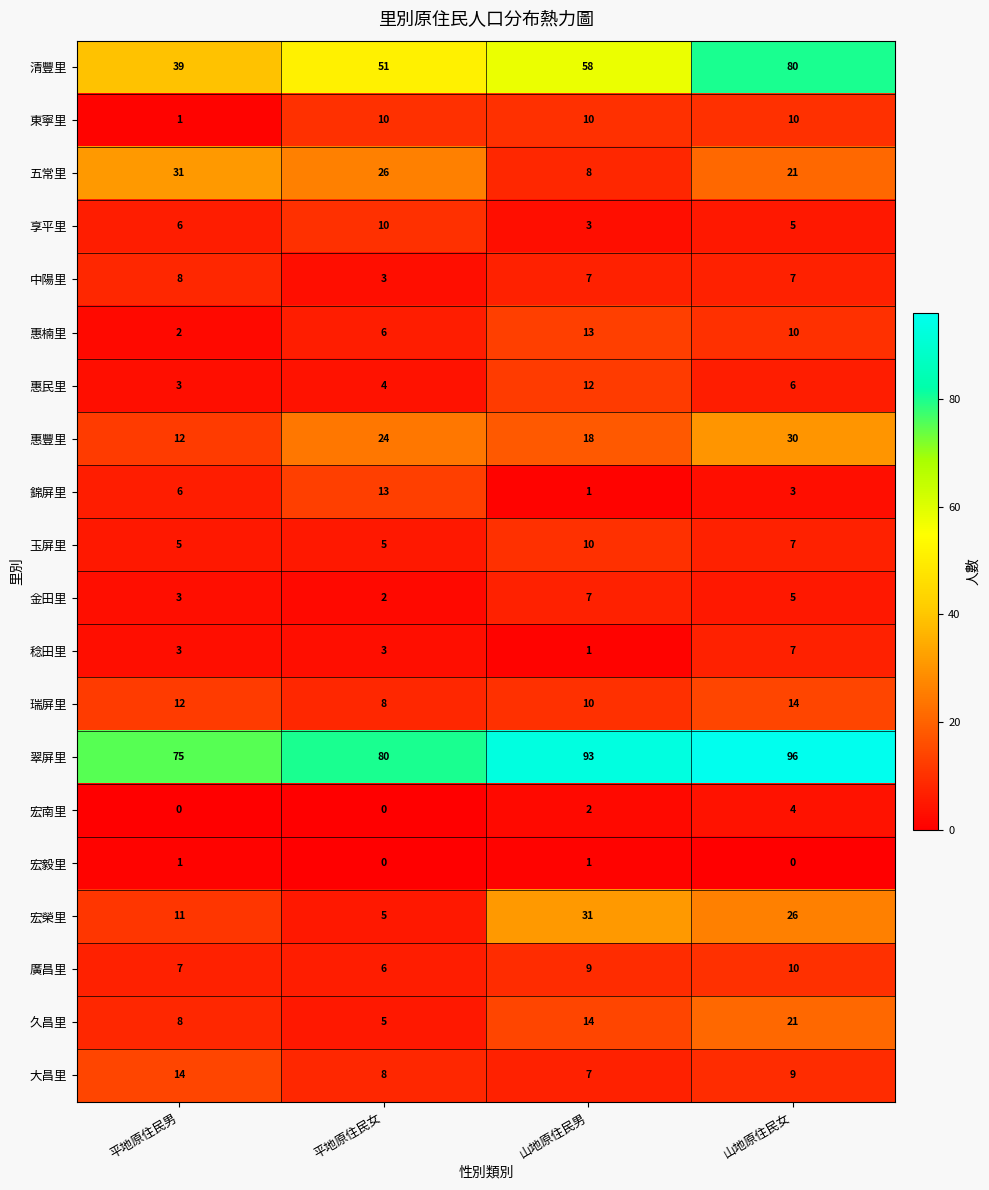

What is the spread (max minus min) of values at 山地原住民男?

92